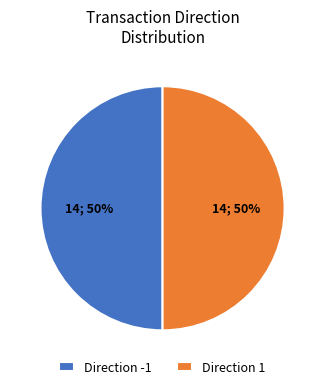

The Direction -1 slice represents 58% of the pie. True or false?

False